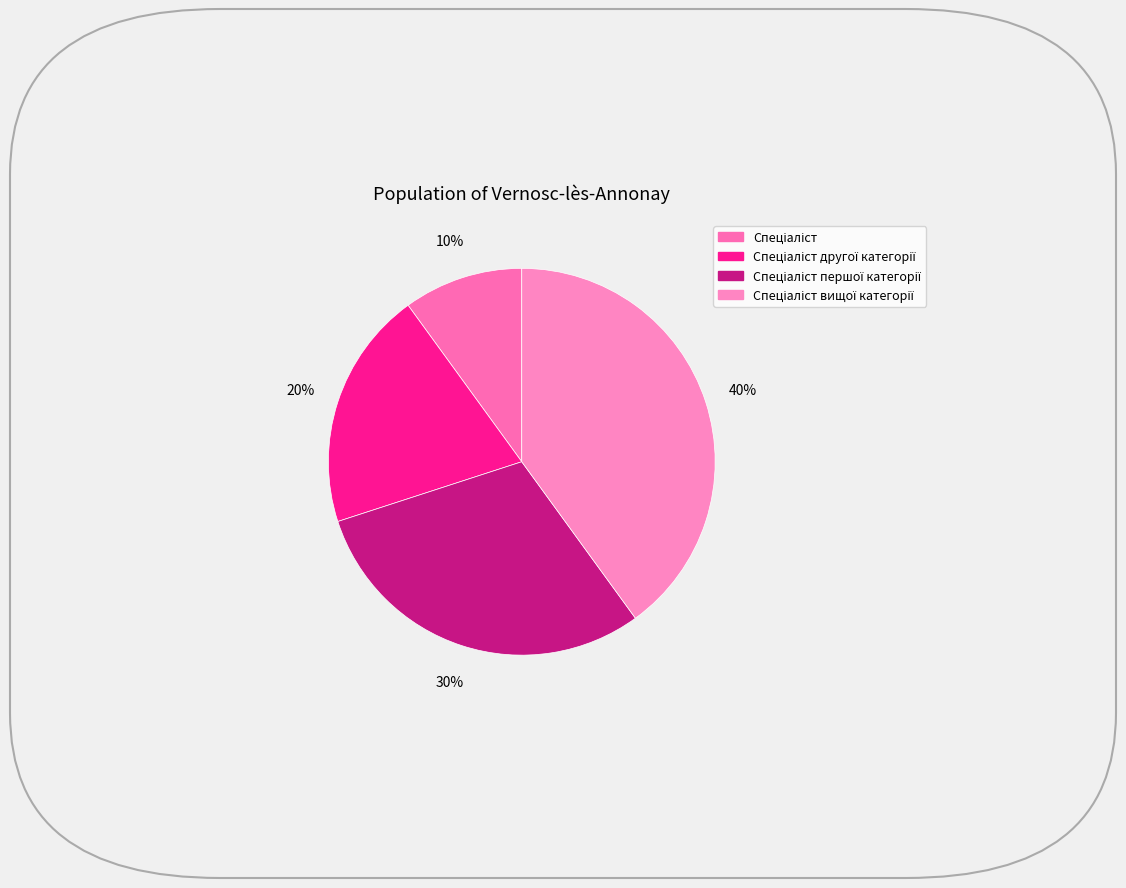

Is there any slice that represents more than half of the pie?

No